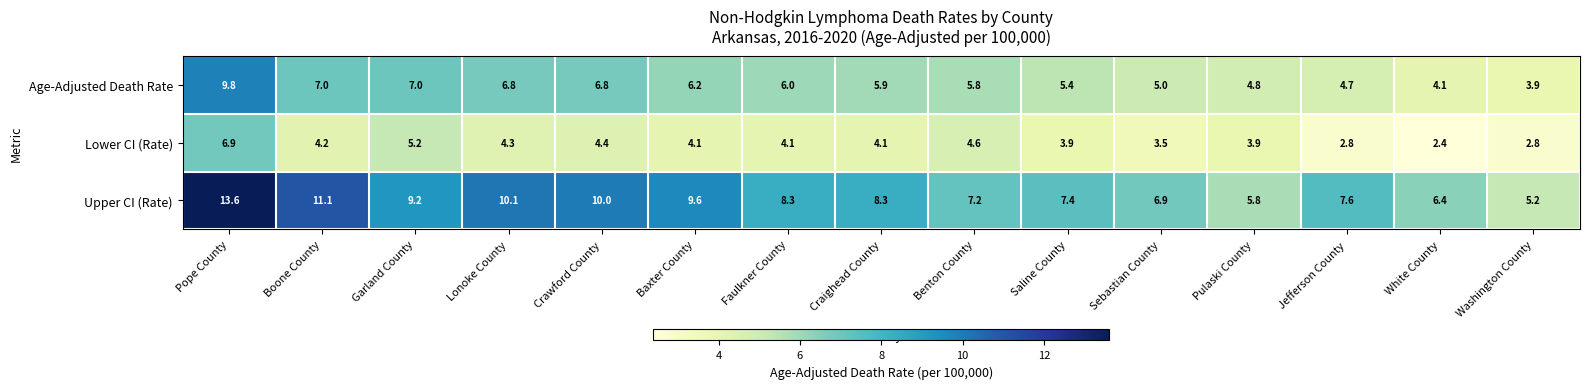

Read the Upper CI (Rate) value at Craighead County.

8.3